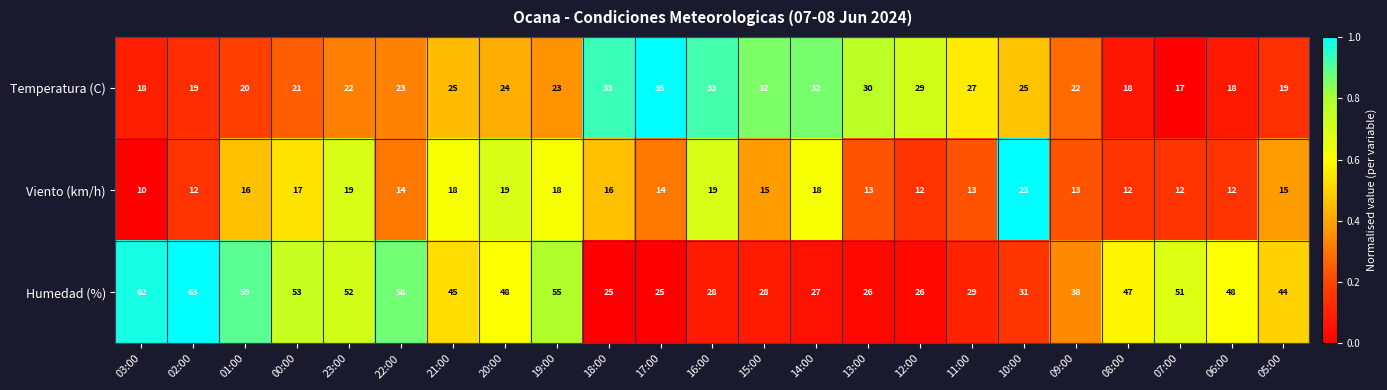

What is the spread (max minus min) of values at 21:00?

27